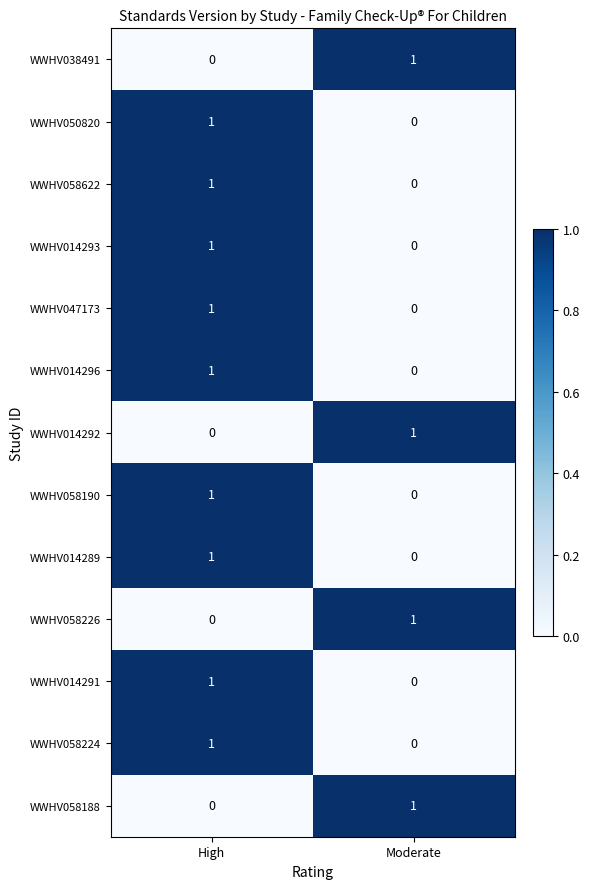

List the labels in order of WWHV050820 value, smallest first.

Moderate, High